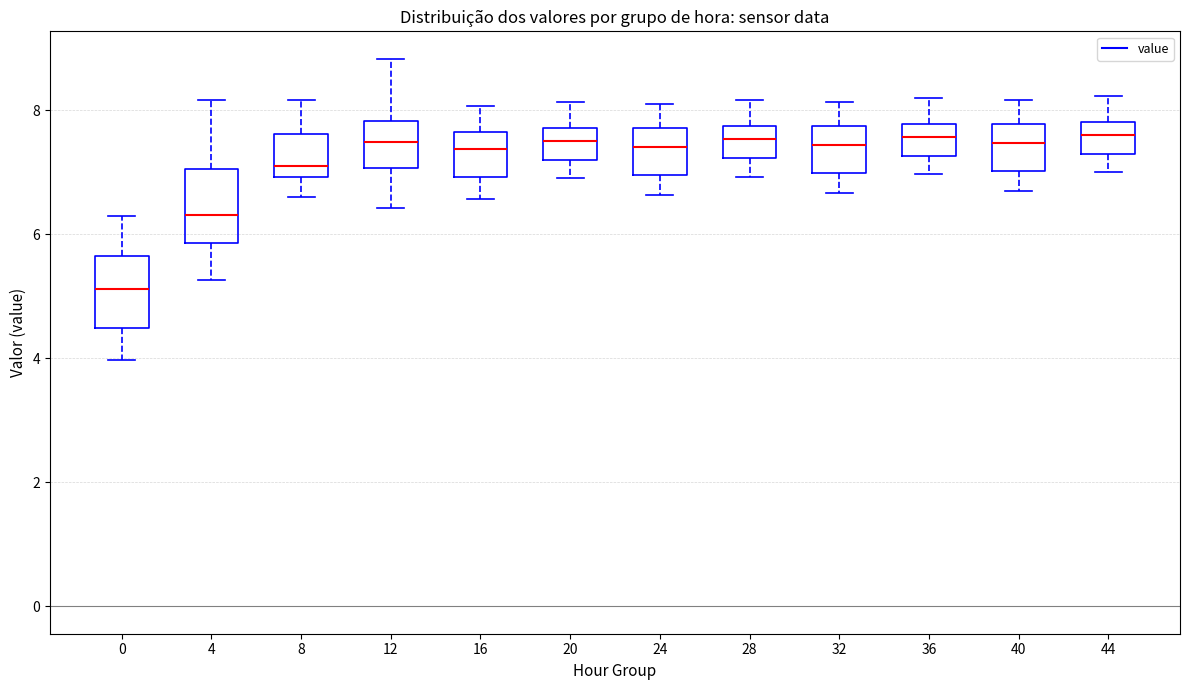

Reading left to right, transcribe this box plot: for each box, give where its median line is, the range the box spans, and where its two whiskers end, as read against the y-axis. The values are not printed on the chart, so give them approximately, as read against the axis.

0: median 5.2, box 4.4 to 5.6, whiskers 4.0 to 6.4
4: median 6.4, box 5.8 to 7.0, whiskers 5.2 to 8.2
8: median 7.2, box 7.0 to 7.6, whiskers 6.6 to 8.2
12: median 7.4, box 7.0 to 7.8, whiskers 6.4 to 8.8
16: median 7.4, box 7.0 to 7.6, whiskers 6.6 to 8.0
20: median 7.6, box 7.2 to 7.8, whiskers 7.0 to 8.2
24: median 7.4, box 7.0 to 7.8, whiskers 6.6 to 8.2
28: median 7.6, box 7.2 to 7.8, whiskers 7.0 to 8.2
32: median 7.4, box 7.0 to 7.8, whiskers 6.6 to 8.2
36: median 7.6, box 7.2 to 7.8, whiskers 7.0 to 8.2
40: median 7.4, box 7.0 to 7.8, whiskers 6.8 to 8.2
44: median 7.6, box 7.2 to 7.8, whiskers 7.0 to 8.2